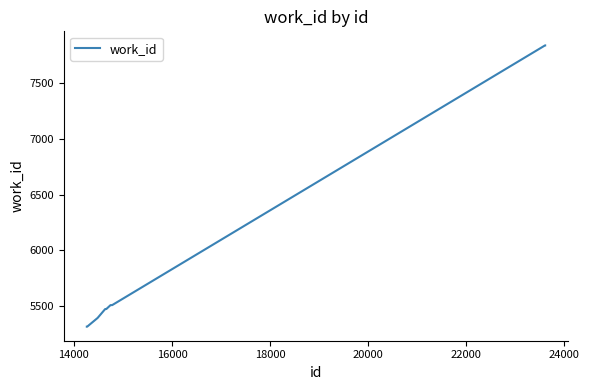

What is the difference between the maximum and minimum values?

2519